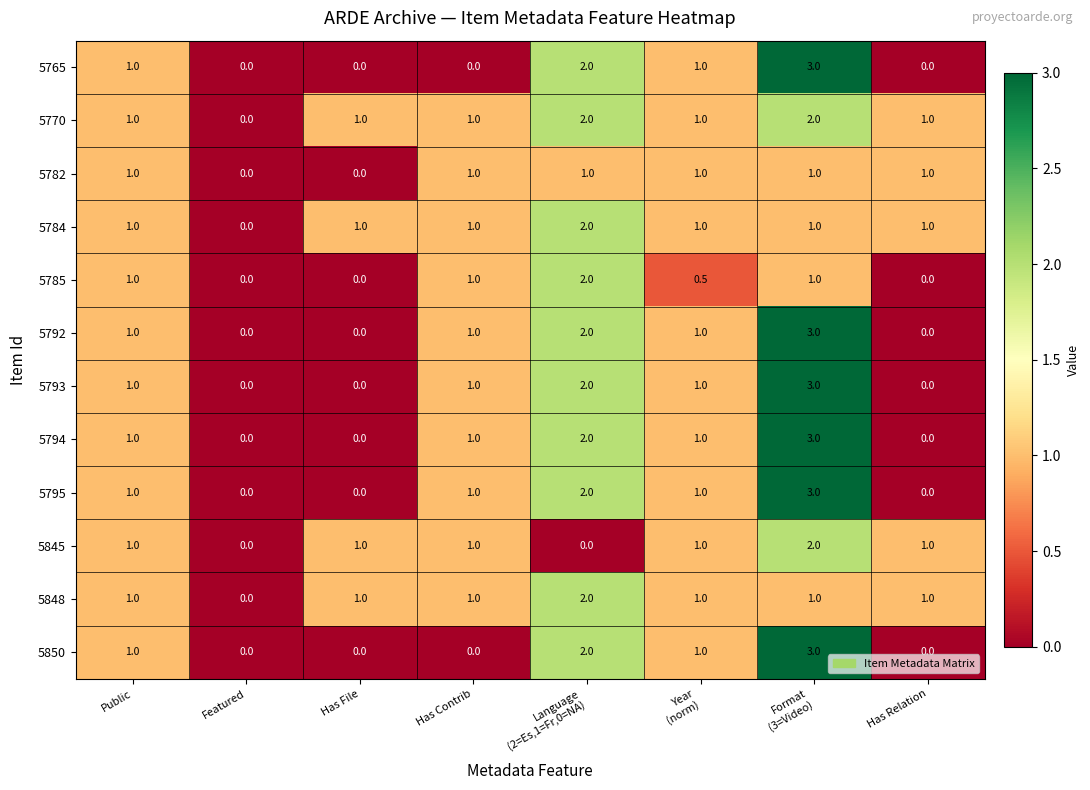

What is the sum of all 5850 values?

7.0